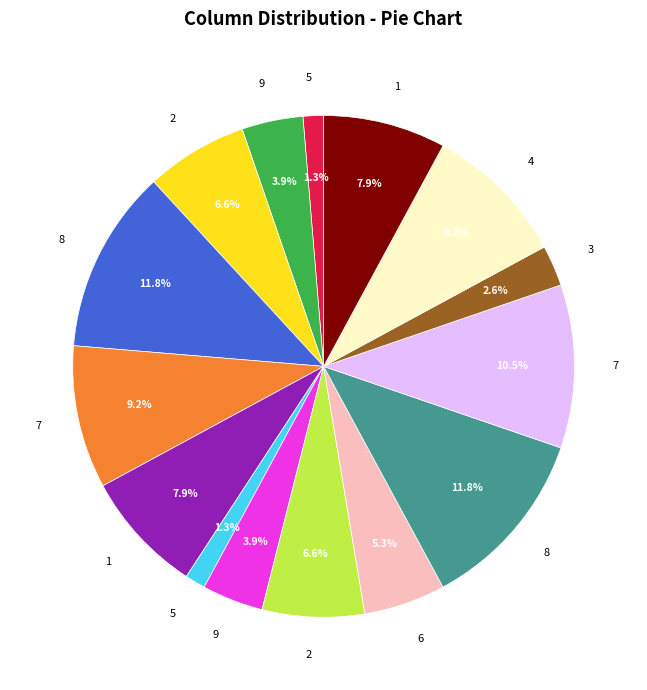

Does any single category account for the majority?

No